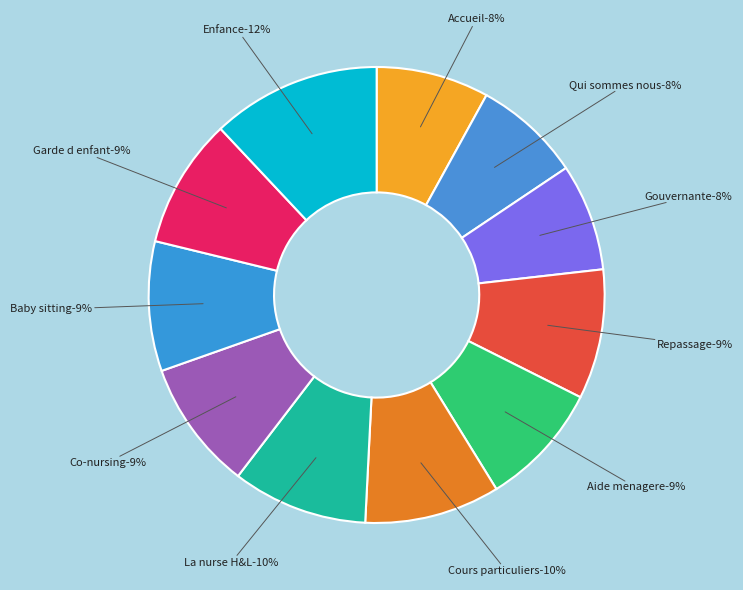

Which slice is the largest?

Enfance